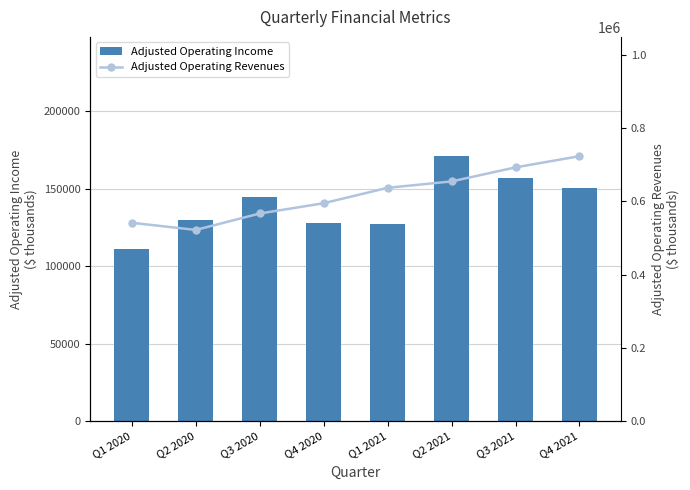

Which series has the largest range (max minus min)?

Adjusted Operating Revenues